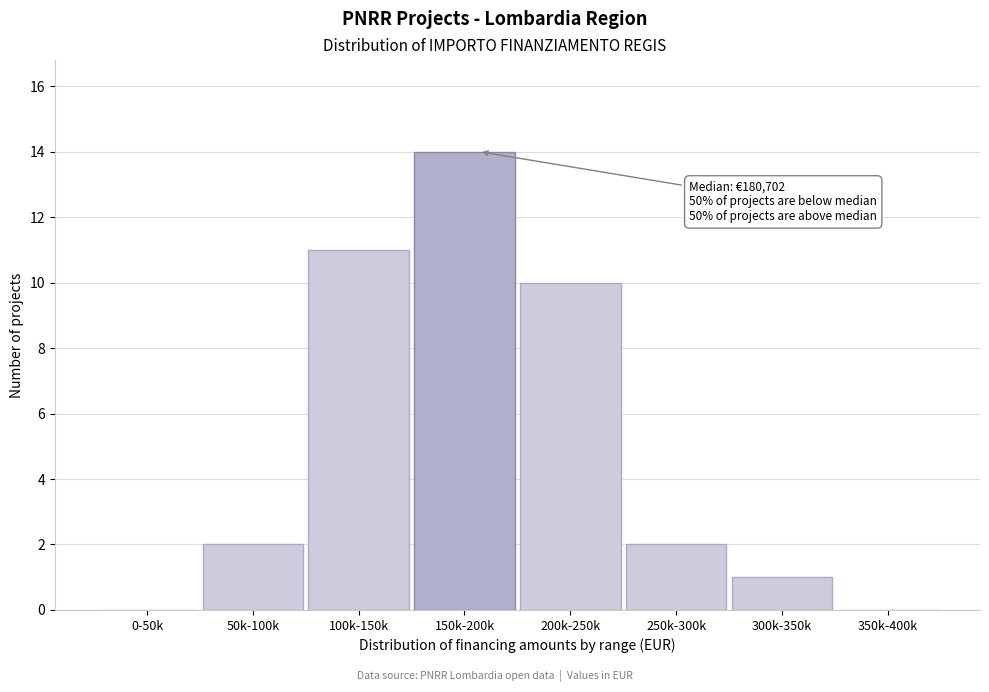

Reading left to right, extract all data points from this chart.

0-50k=0	50k-100k=2	100k-150k=11	150k-200k=14	200k-250k=10	250k-300k=2	300k-350k=1	350k-400k=0